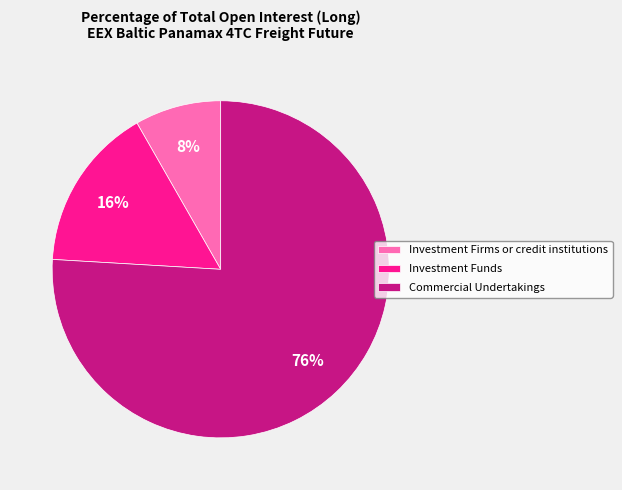

Count the number of slices in the pie.

3